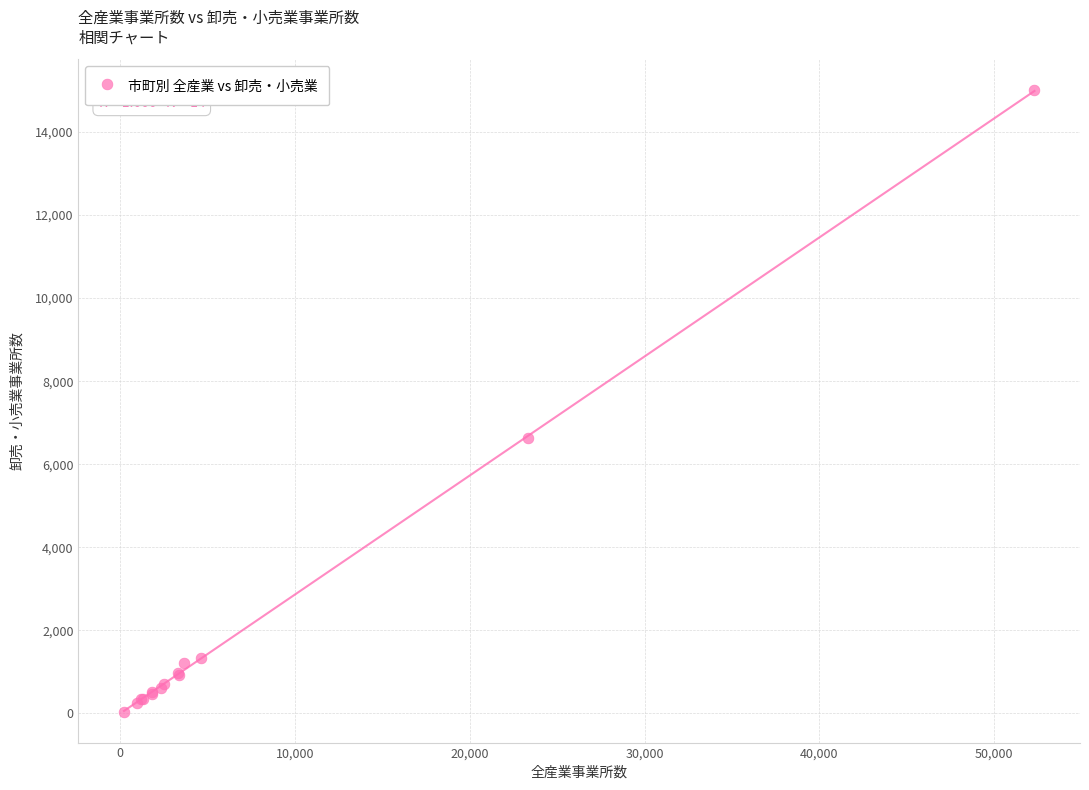

What Y value in the scatter plot is closest to 7525?

6628